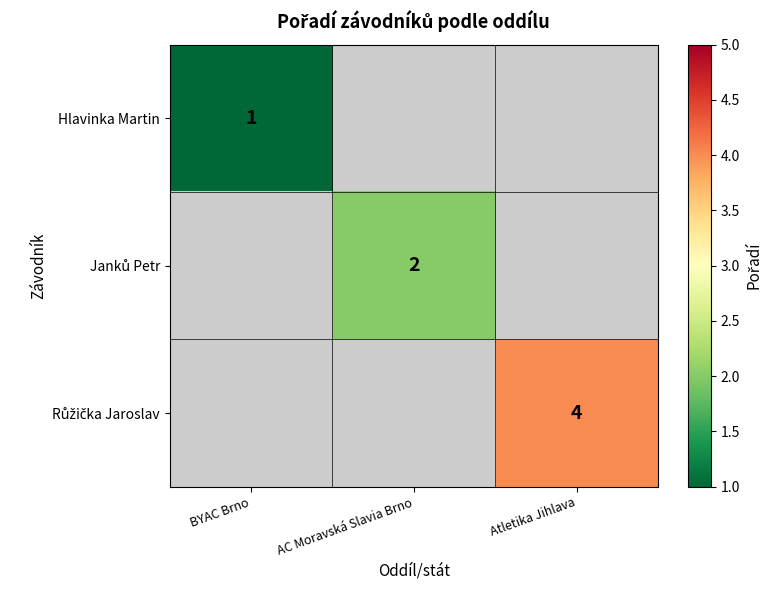

Is it true that Hlavinka Martin equals 0 at BYAC Brno?

False